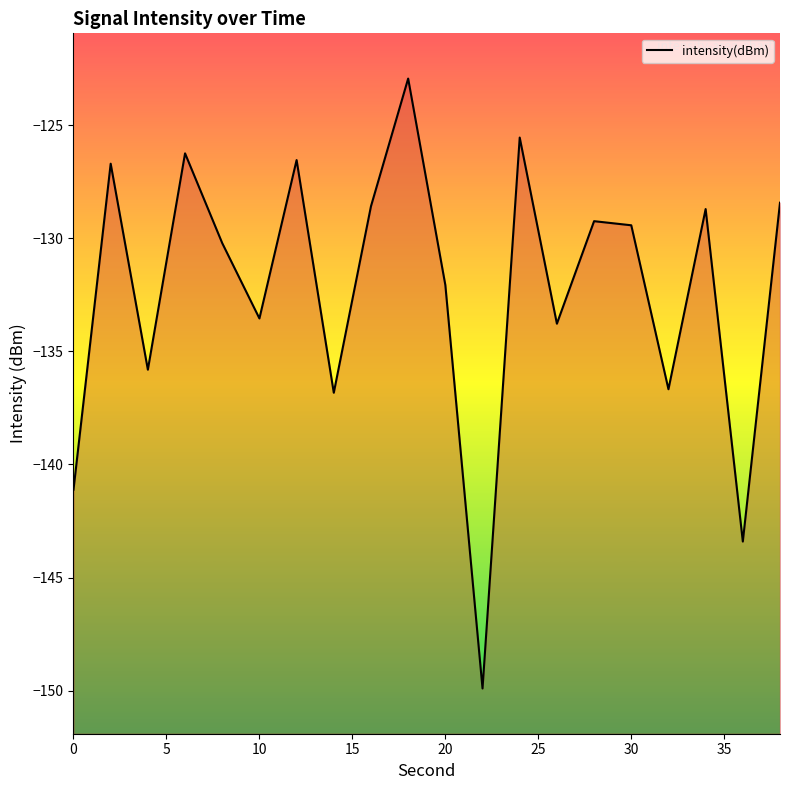

Between 20 and 30, which is larger?

30